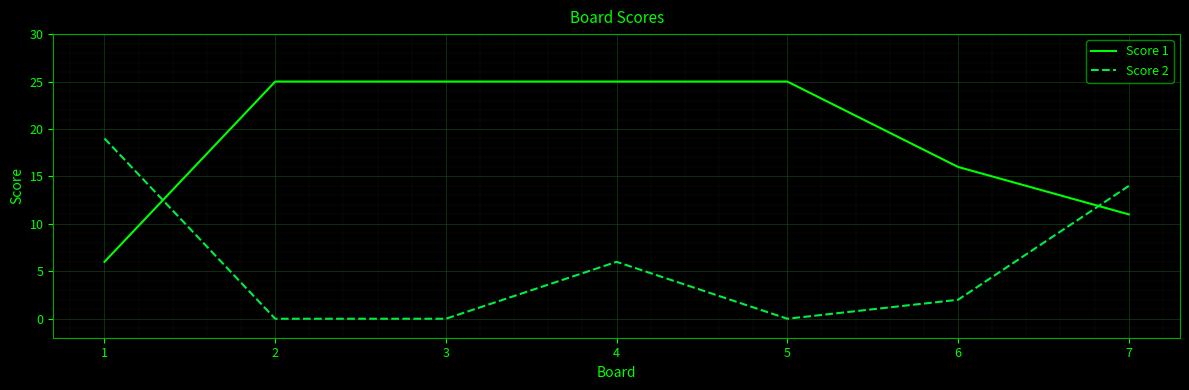

The Score 2 series shows 20 at 7. True or false?

False